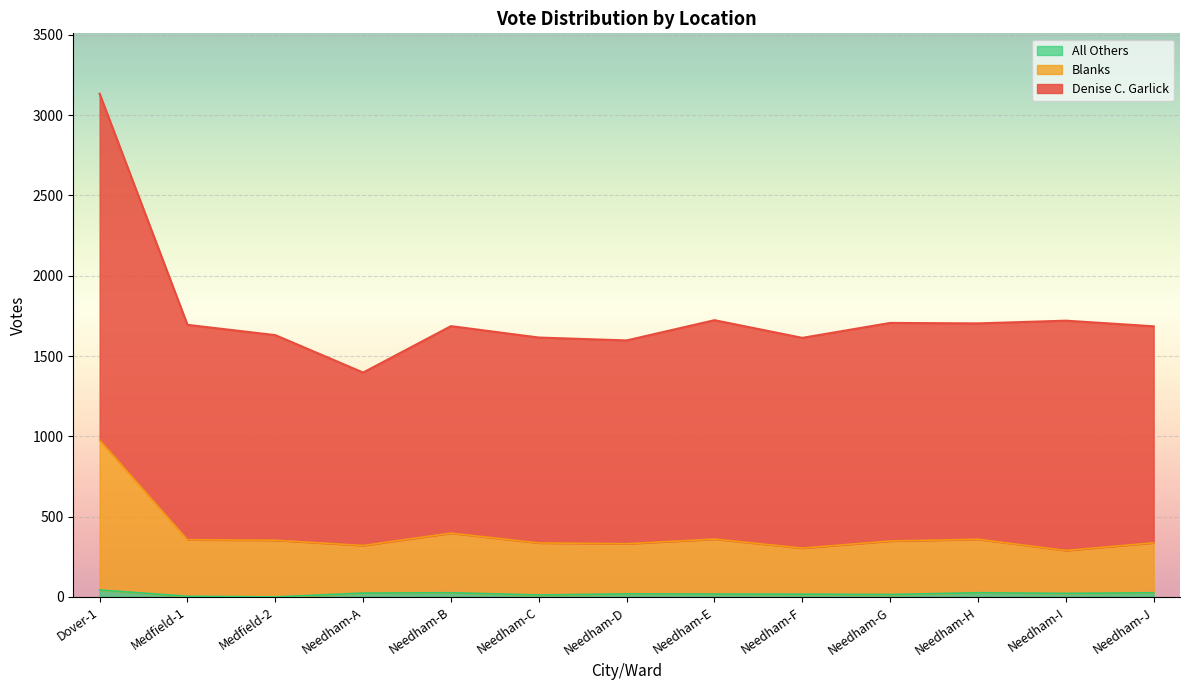

Is the value of Blanks at Needham-F greater than the value of All Others at Needham-F?

Yes